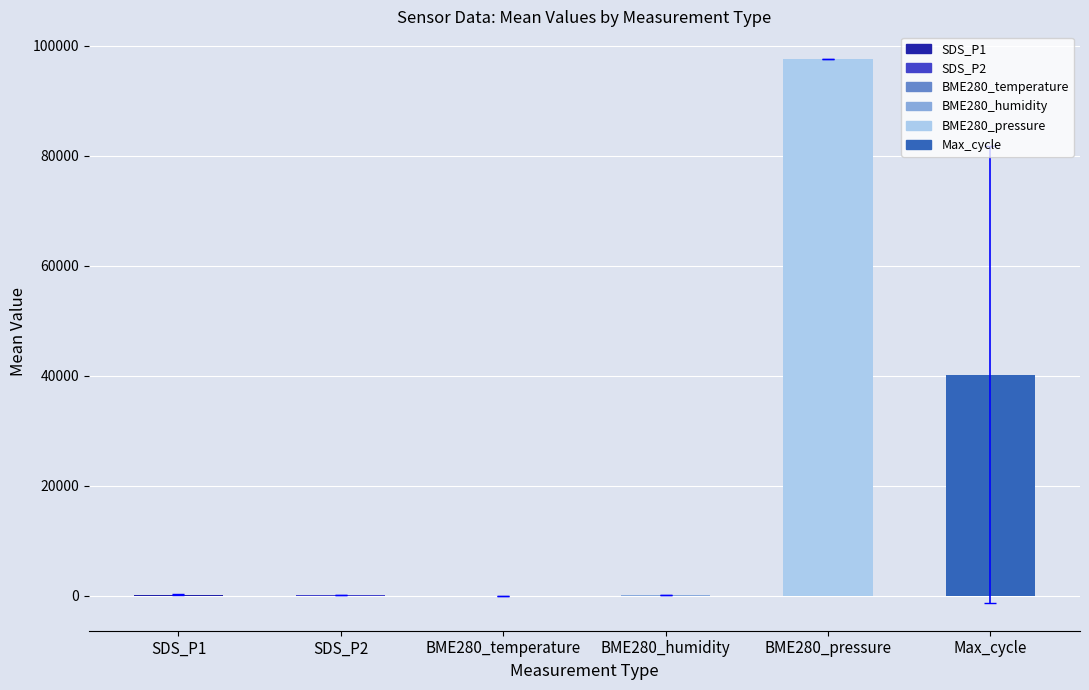

At which label does the data first exceed 184?

SDS_P1